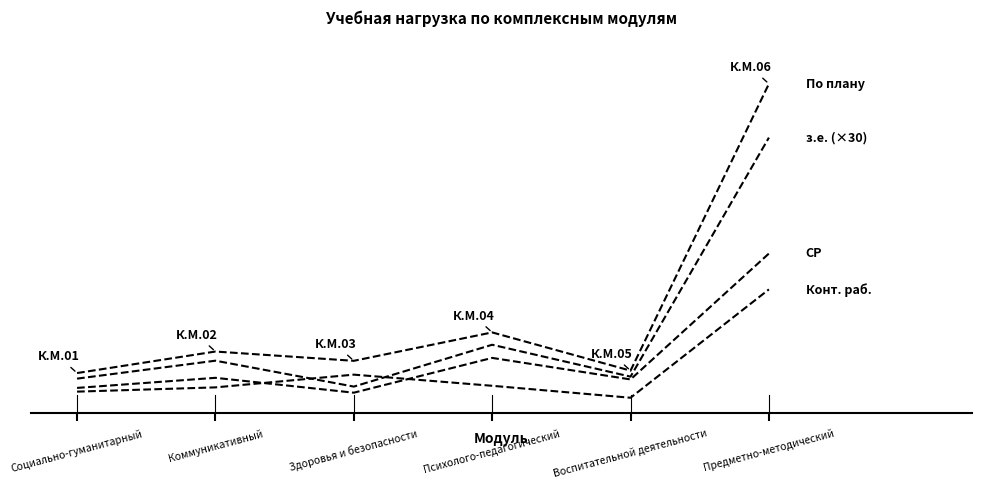

Does the chart have visible grid lines?

No